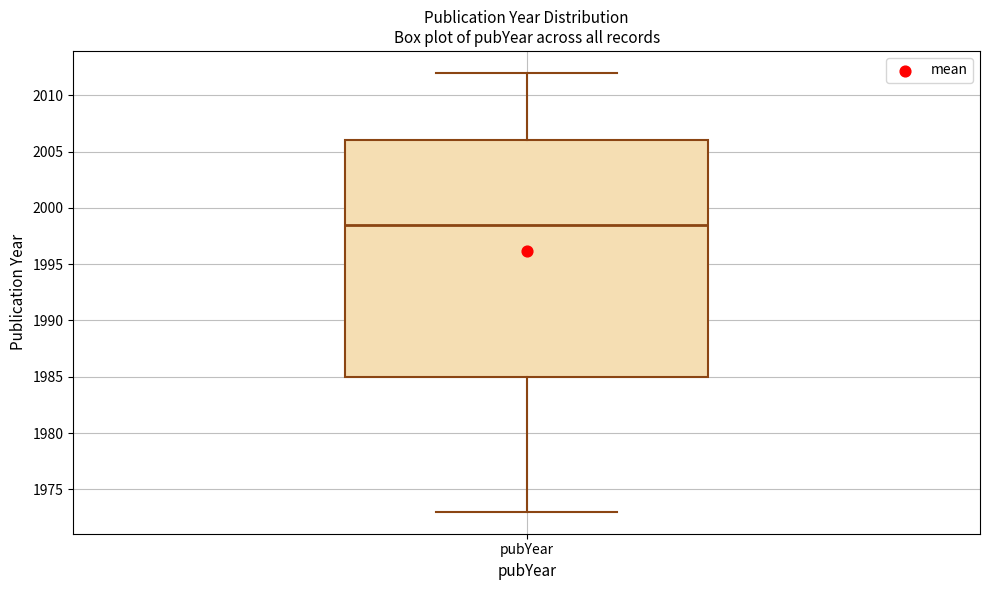

Transcribe this box plot: give where the median line is, the range the box spans, and where the two whiskers end, as read against the y-axis. The values are not printed on the chart, so give them approximately, as read against the axis.

median 1998.5, box 1985.0 to 2006.0, whiskers 1973.0 to 2012.0